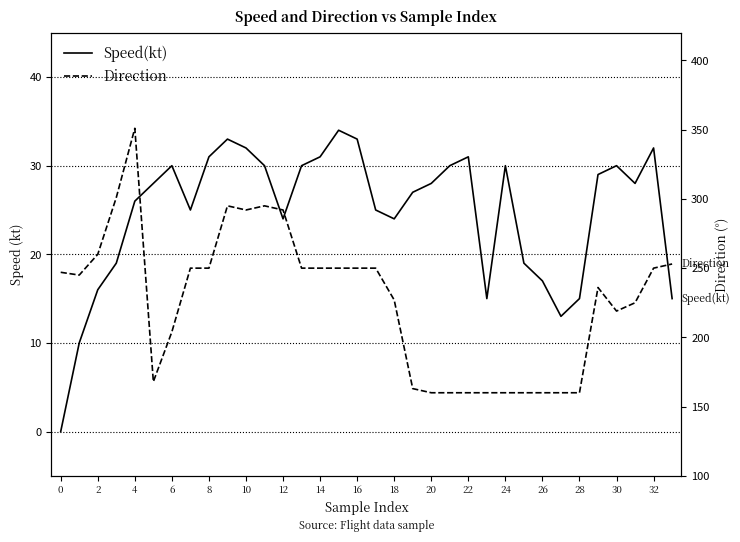

Rank the series at 32 from lowest to highest value.

Speed(kt), Direction